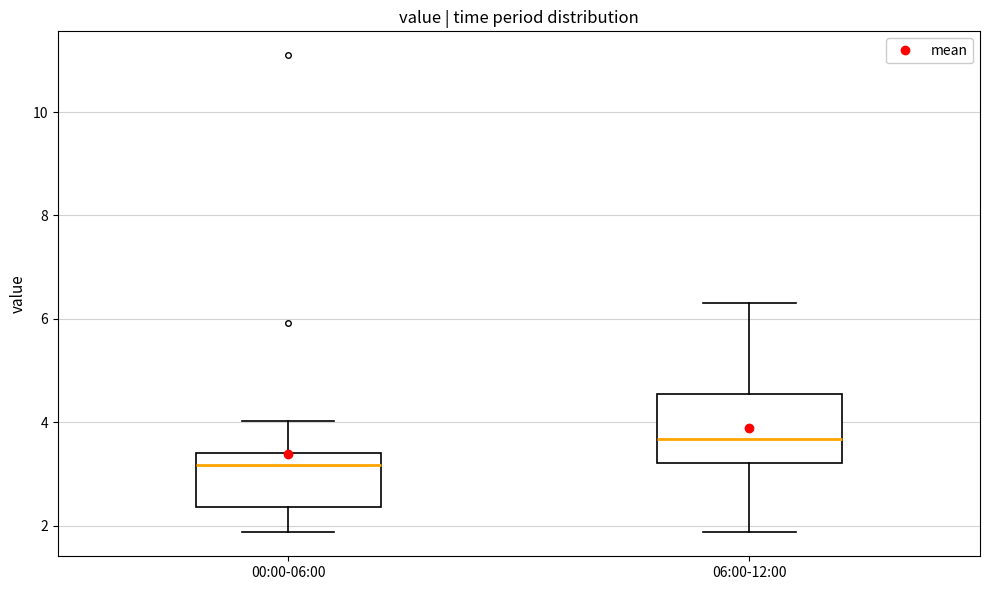

Where does the lower whisker of the box for 06:00-12:00 end on the y-axis? The values are not printed on the chart, so give them approximately, as read against the axis.

1.8